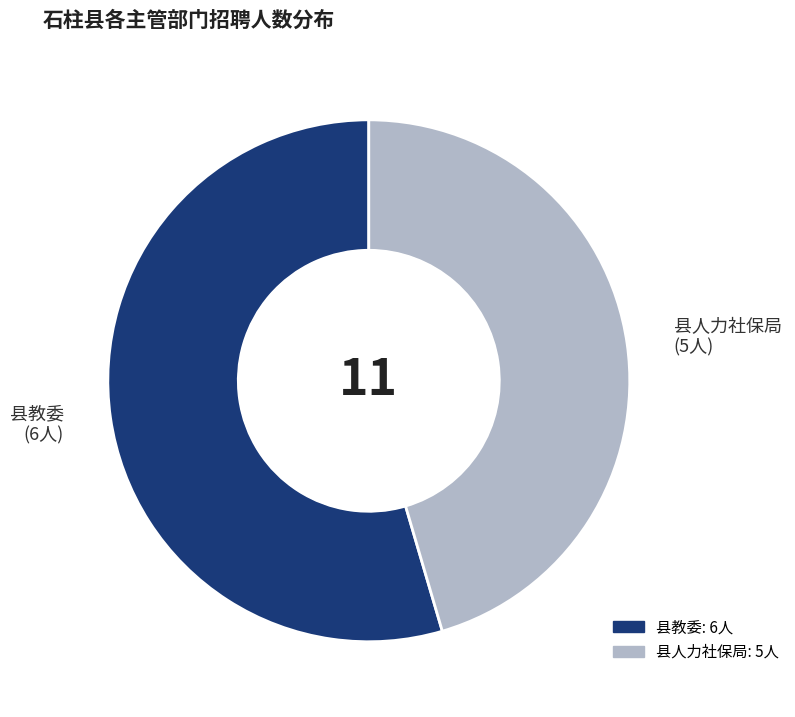

The 县教委 slice represents 55% of the pie. True or false?

True